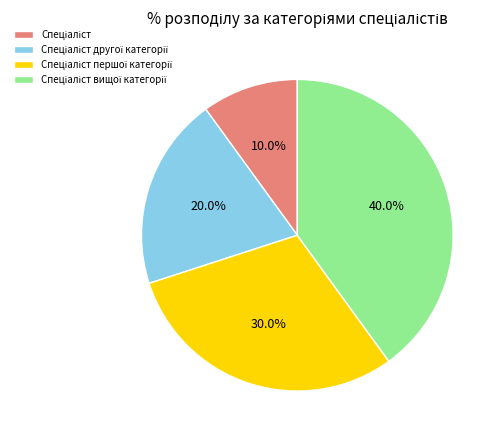

Does any single category account for the majority?

No